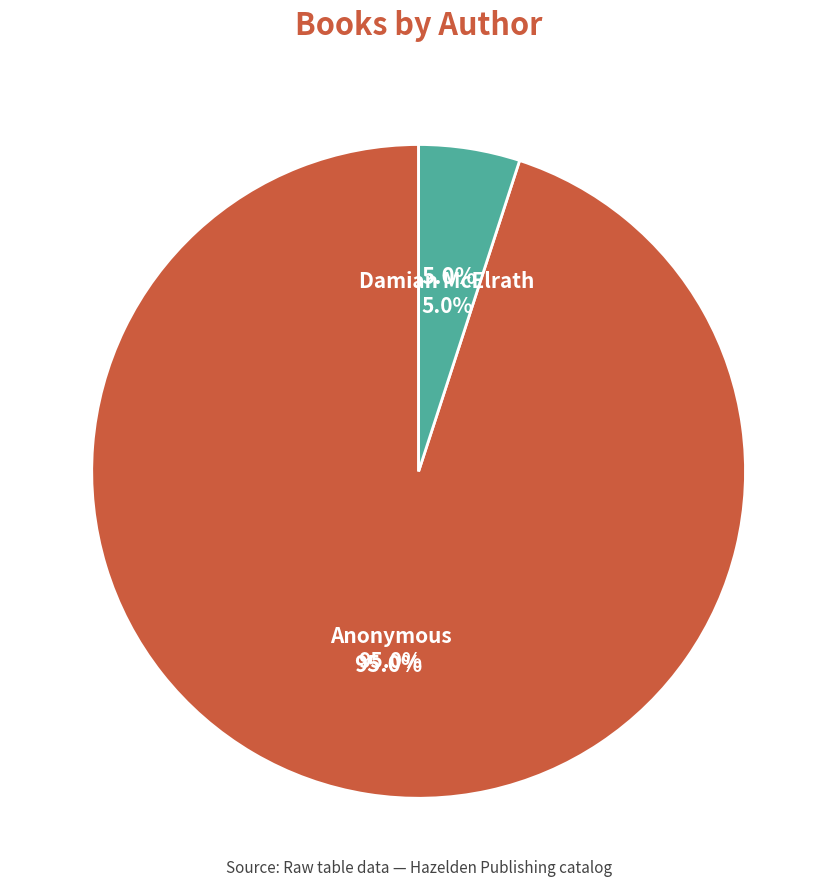

Which slice is the smallest?

Damian McElrath